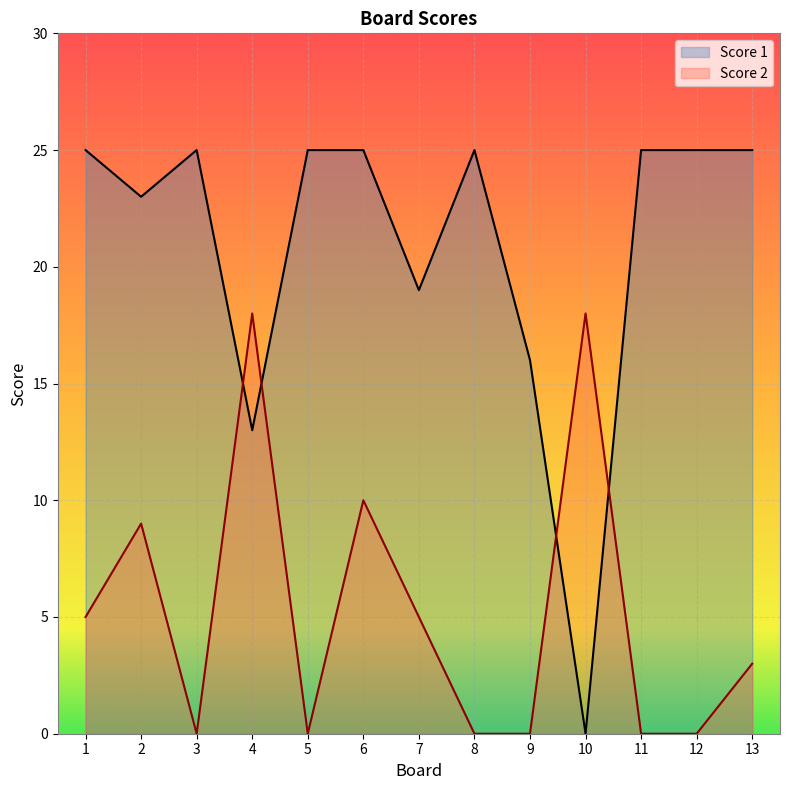

How many values in Score 1 are above zero?

12